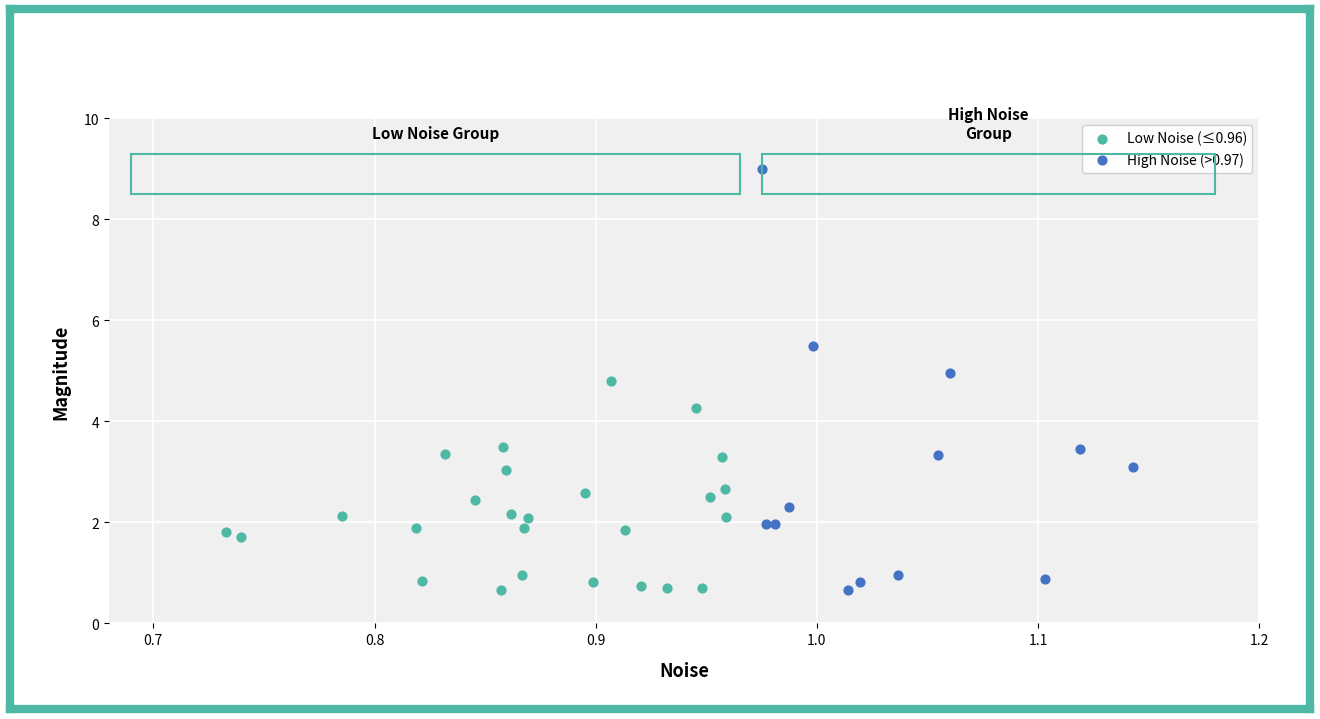

Which series has the largest Y range (max minus min)?

High Noise (>0.97)